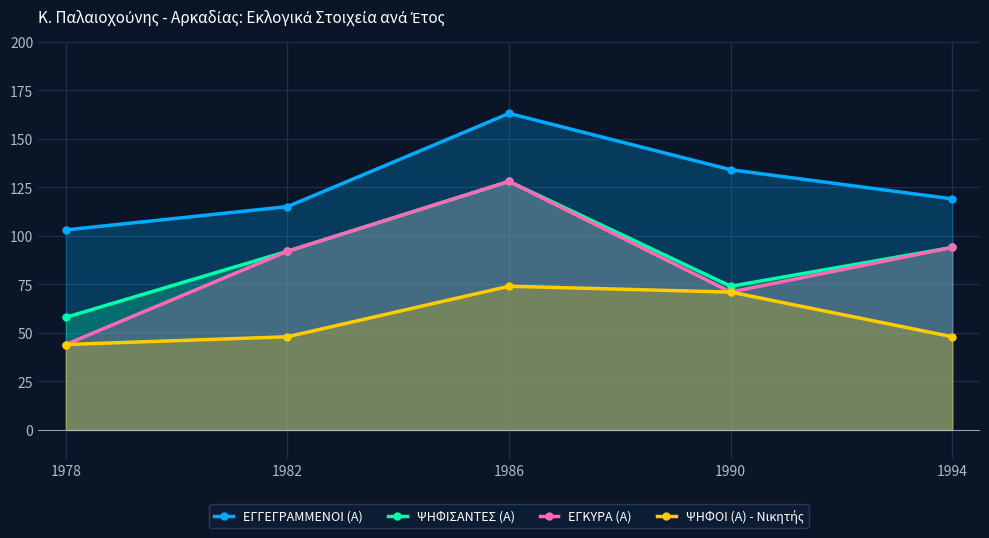

Does the chart display data point markers on the line(s)?

Yes